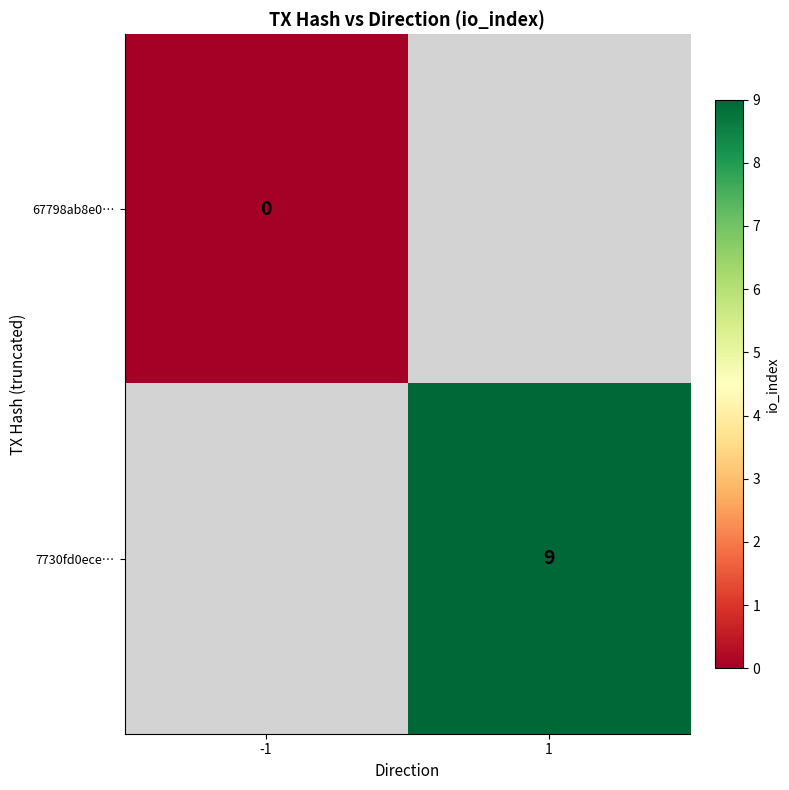

Is it true that 7730fd0ece… equals 6 at 1?

False